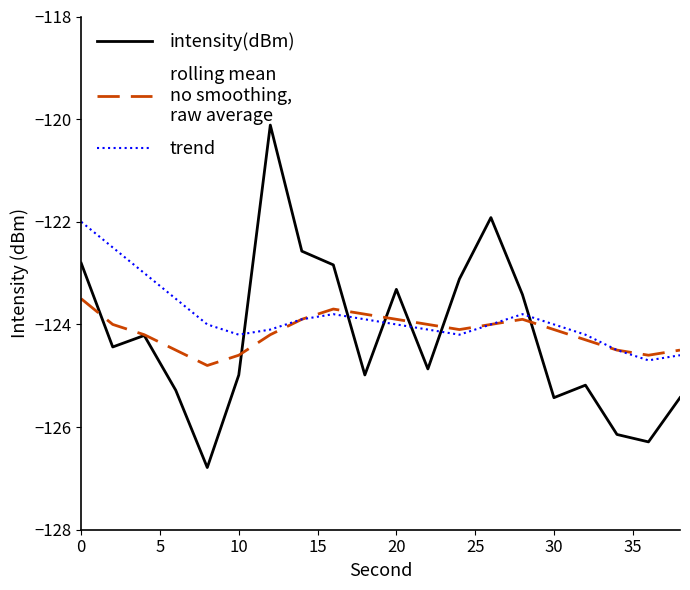

What is the minimum value shown in the chart?

-126.8